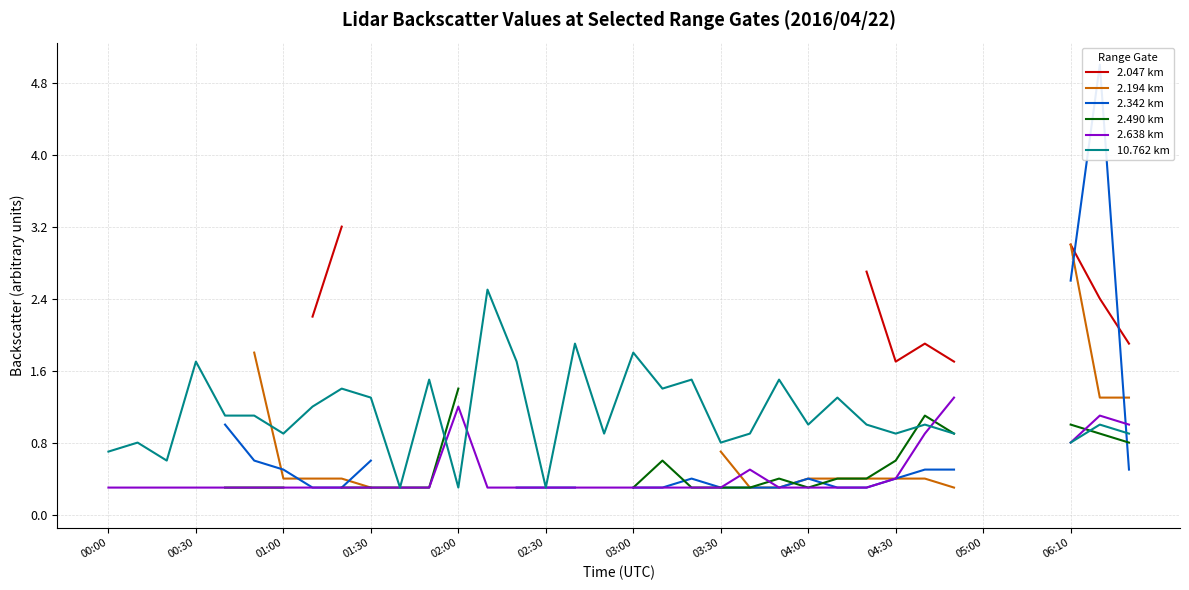

Rank the series at 02:30 from highest to lowest value.

2.342 km, 2.490 km, 2.638 km, 10.762 km, 2.047 km, 2.194 km